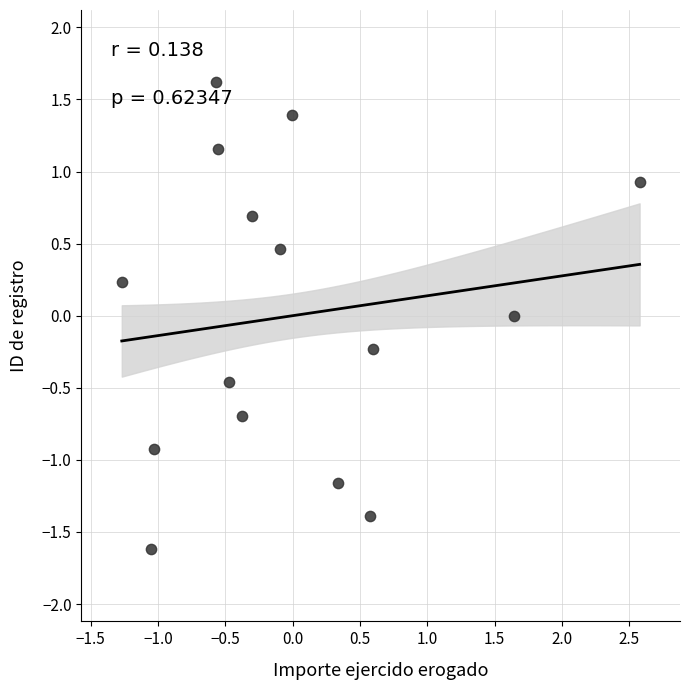

What is the range of Y values (max minus min)?

3.2